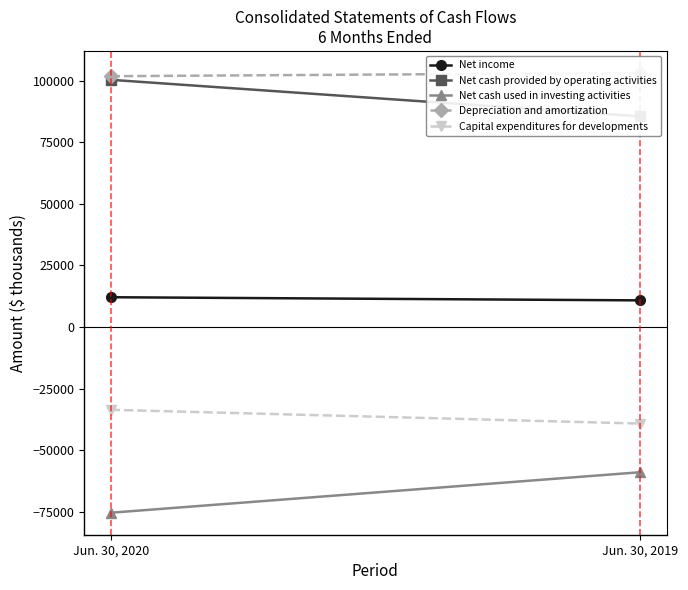

The value of Depreciation and amortization at Jun. 30, 2019 is 167066. True or false?

False